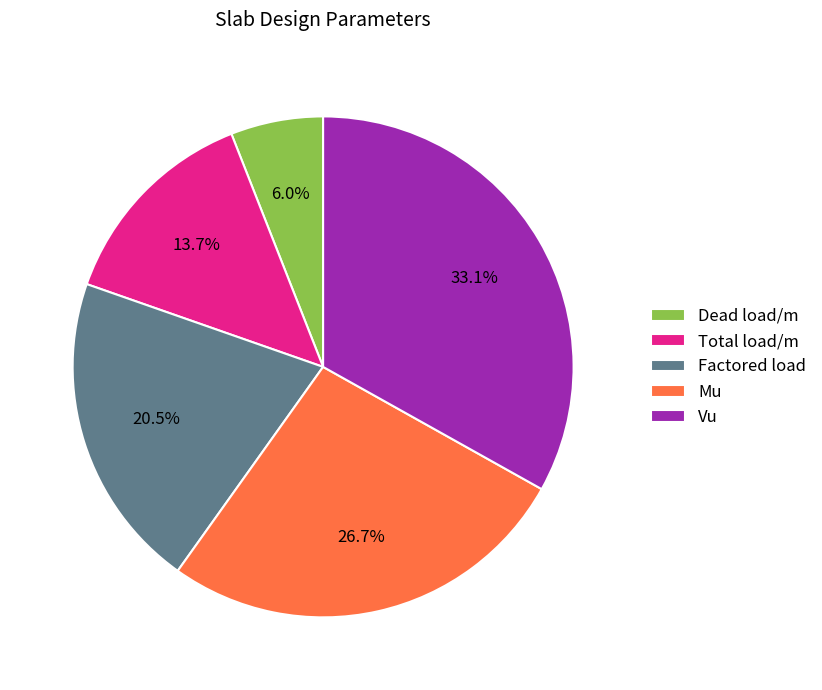

Does Factored load account for over 50% of the chart?

No